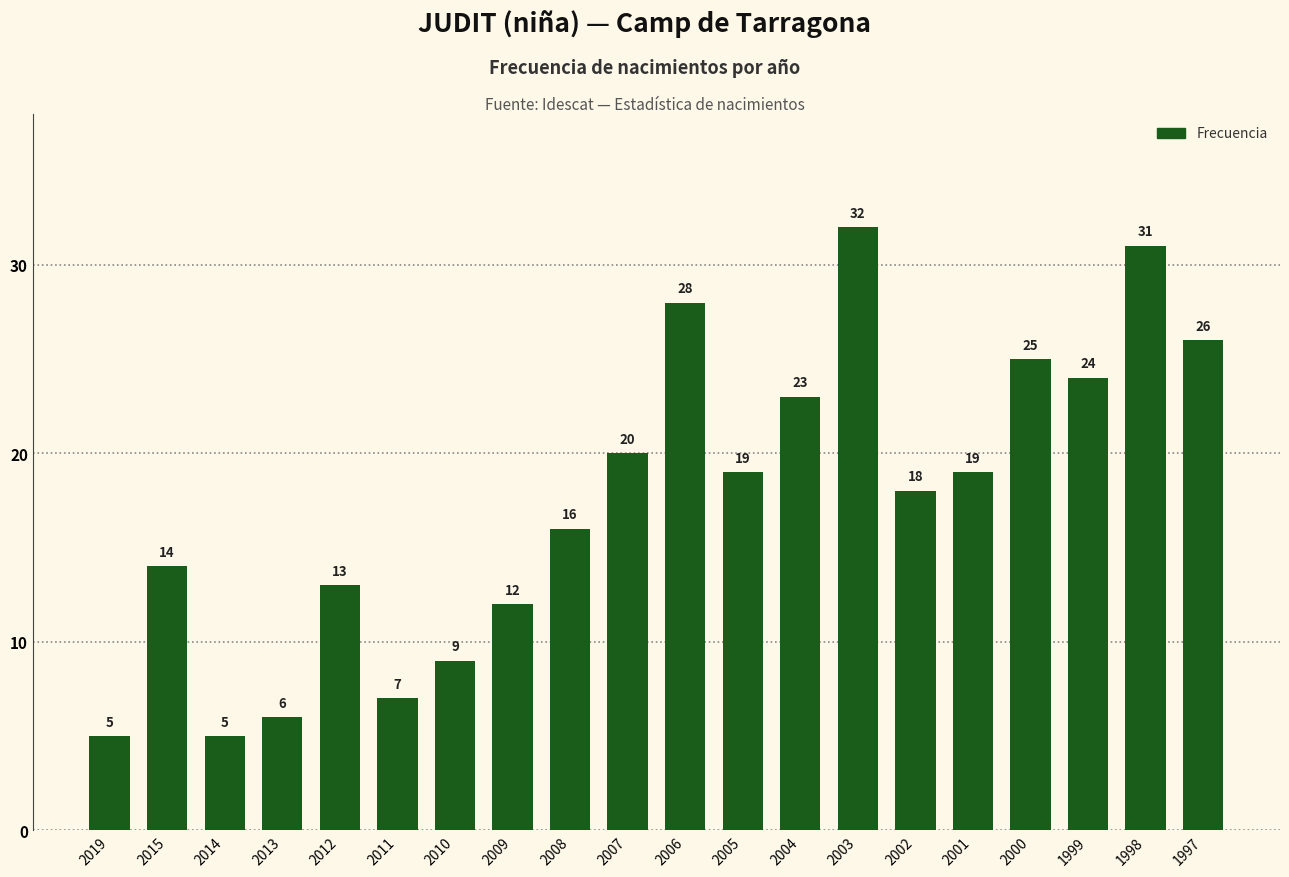

What is the greatest value displayed?

32